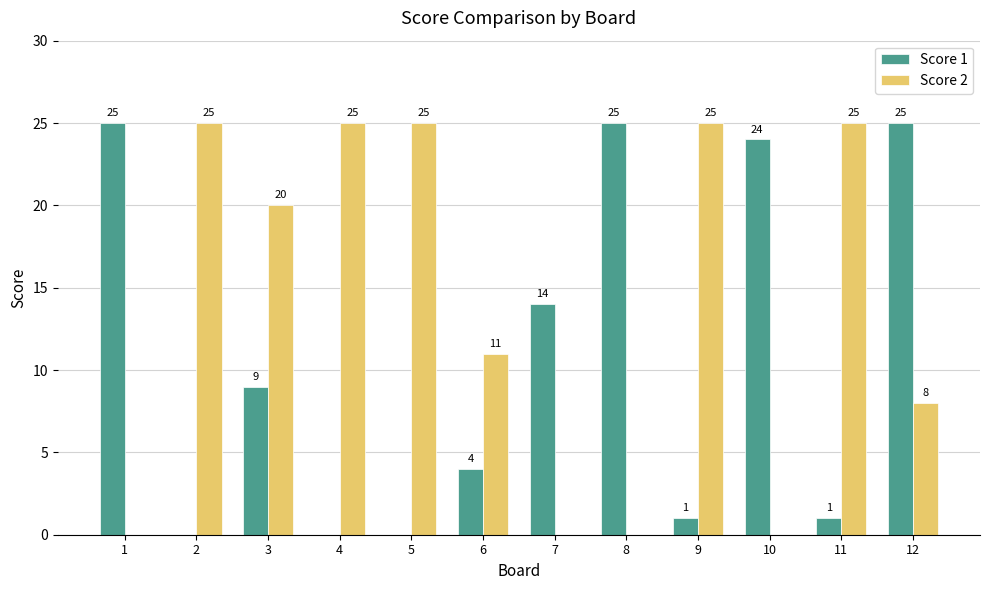

How many values in Score 2 are above zero?

8